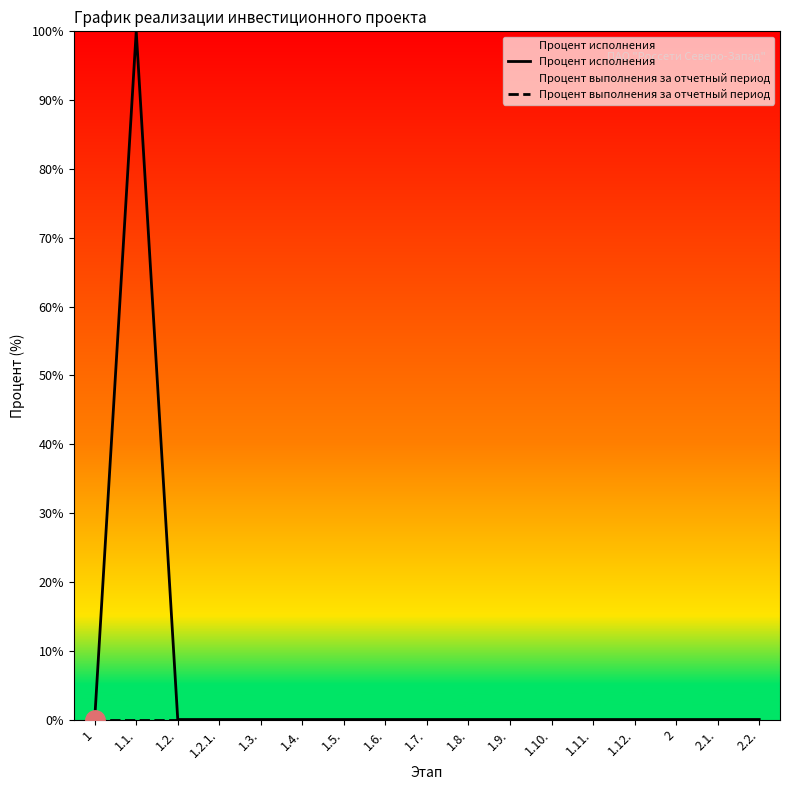

Which category has the lowest value across all series?

1